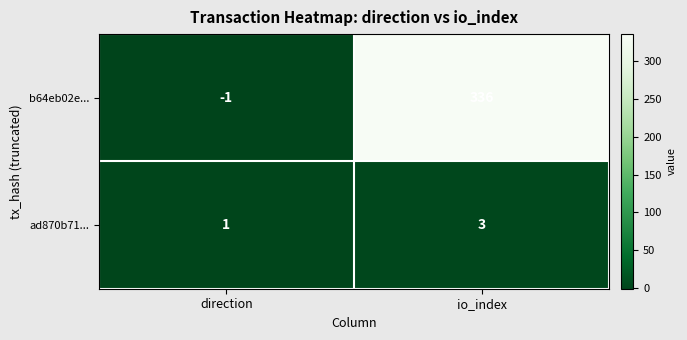

Which label corresponds to the smallest value in the chart?

direction